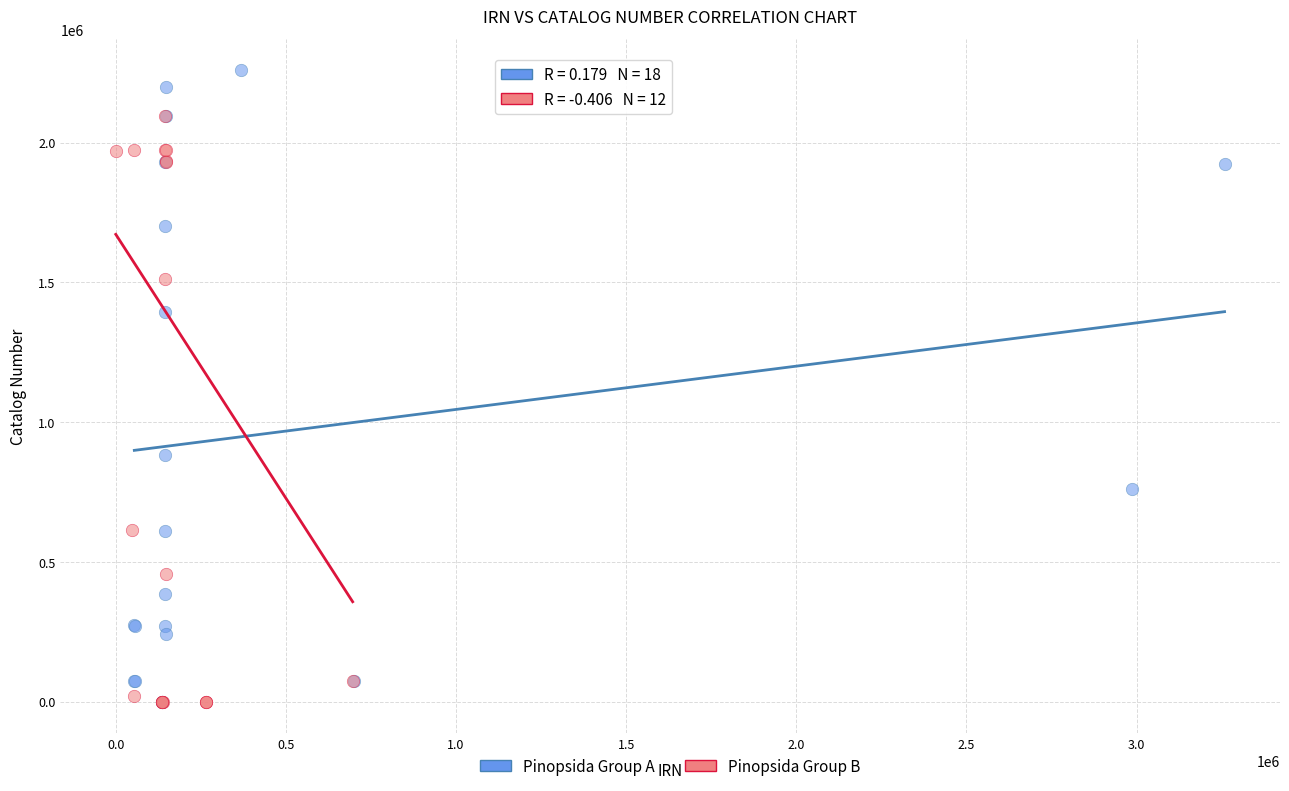

Which series reaches the maximum Y coordinate?

Pinopsida Group A